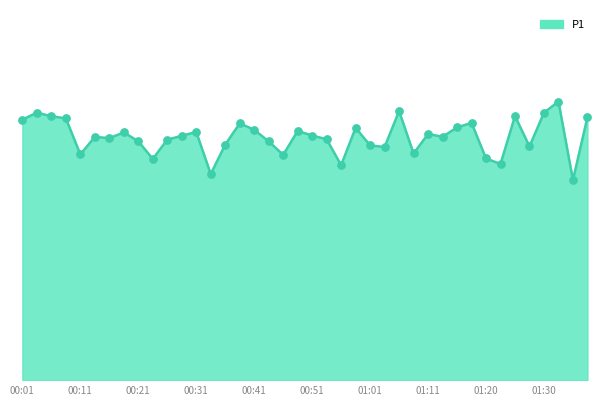

Does the chart have visible grid lines?

No